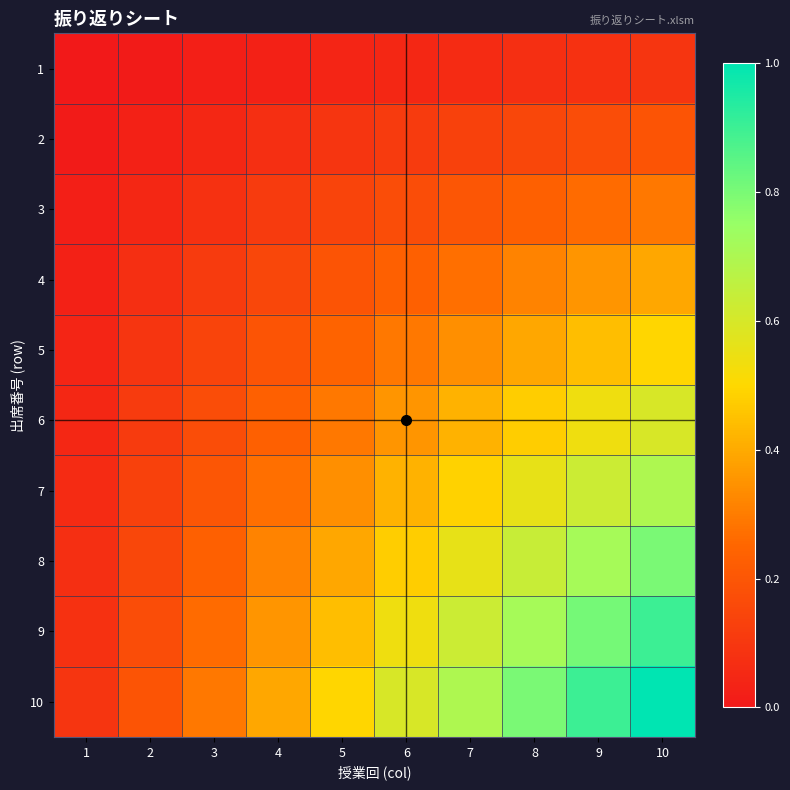

Which has a higher value, 10 or 7?

10